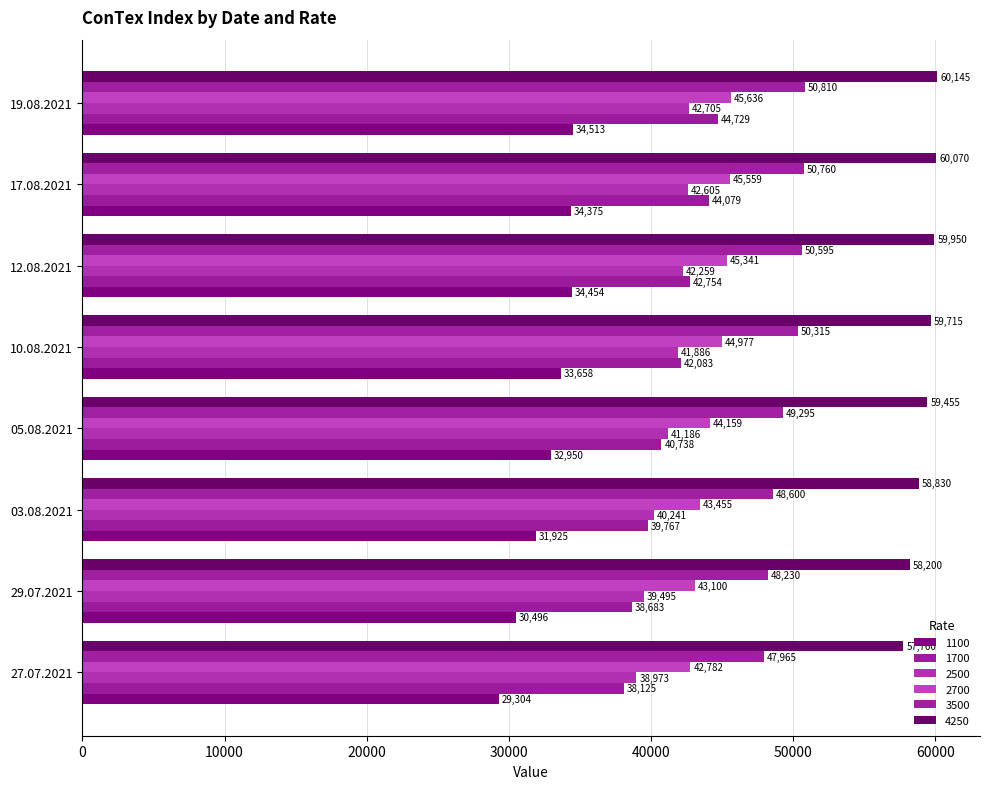

Reading left to right, what are all the values shown in this chart?

1100: 29304	30496	31925	32950	33658	34454	34375	34513
1700: 38125	38683	39767	40738	42083	42754	44079	44729
2500: 38973	39495	40241	41186	41886	42259	42605	42705
2700: 42782	43100	43455	44159	44977	45341	45559	45636
3500: 47965	48230	48600	49295	50315	50595	50760	50810
4250: 57760	58200	58830	59455	59715	59950	60070	60145